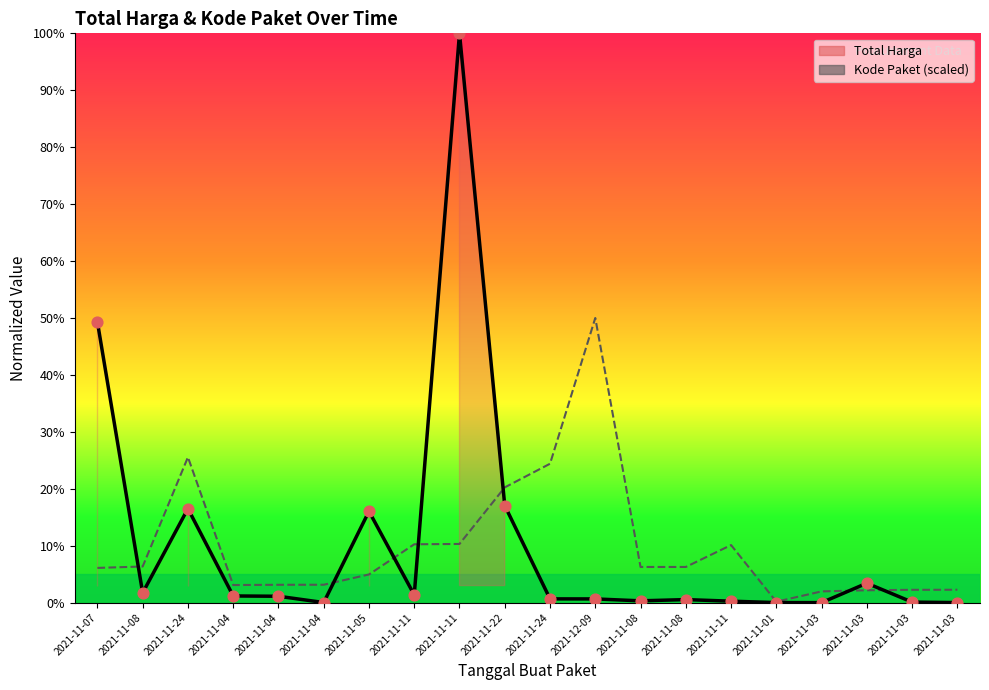

What are all the series names shown in the legend?

Total Harga, Kode Paket